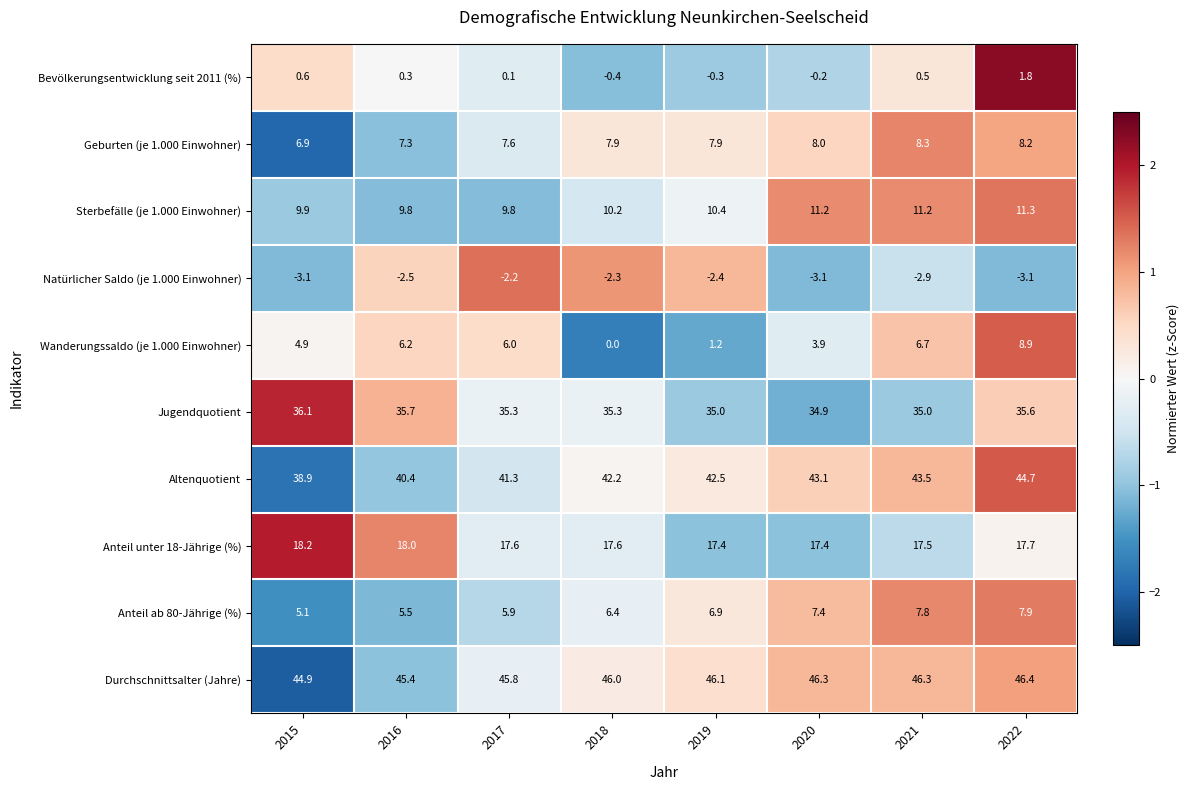

At how many categories does at least one series exceed 1?

8